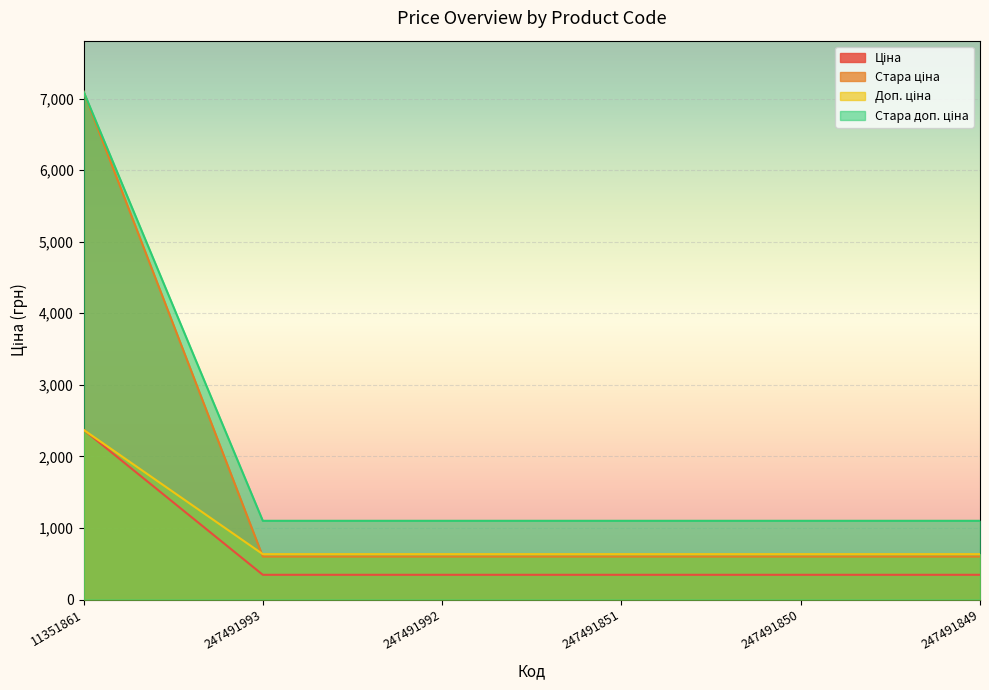

What is the total value across all series at 11351861?

18942.0